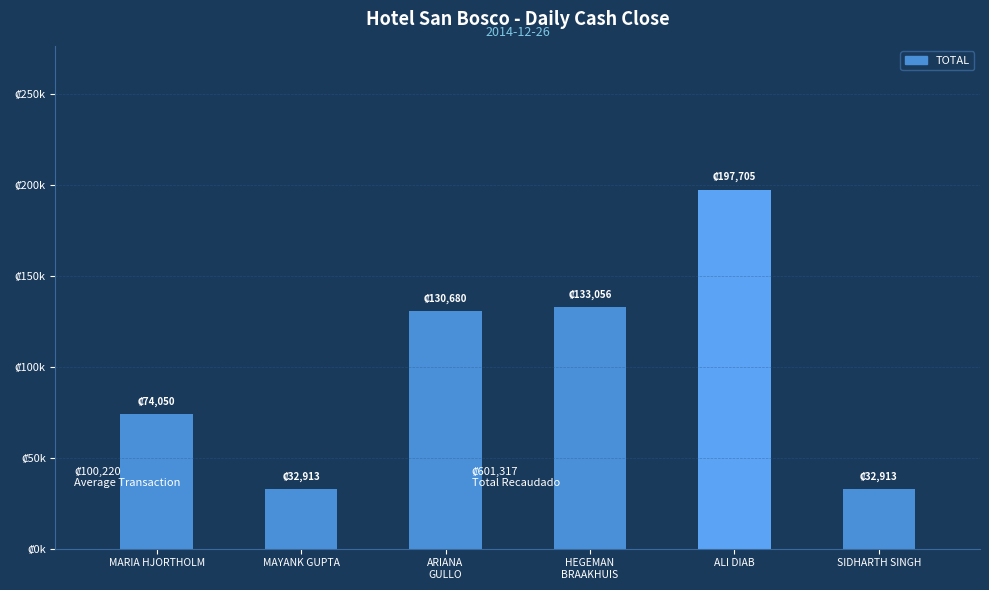

Are the bars horizontal?

No